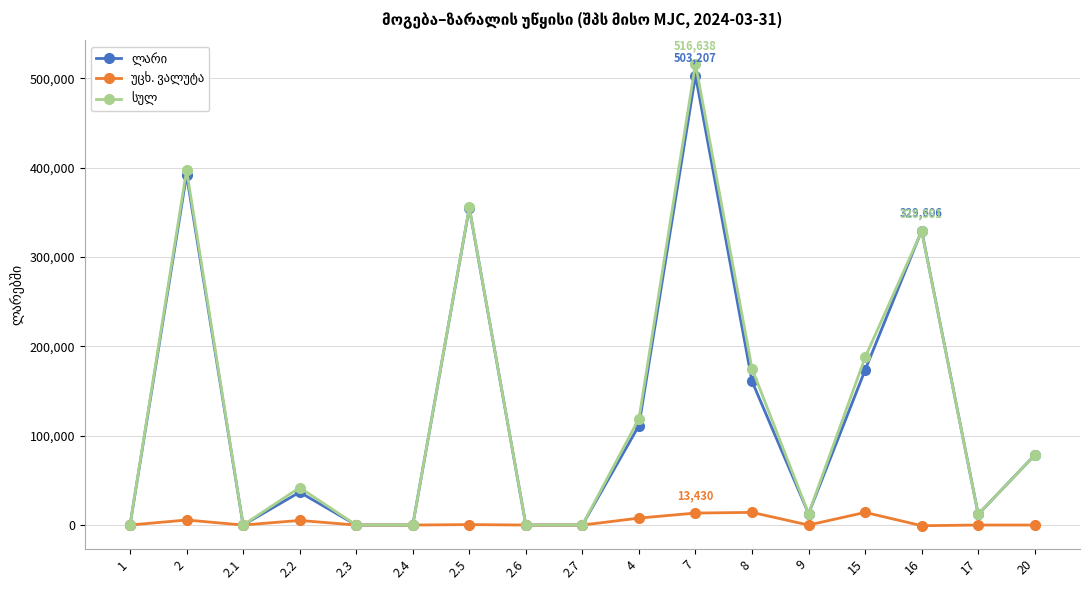

At how many categories does at least one series exceed 144271?

6